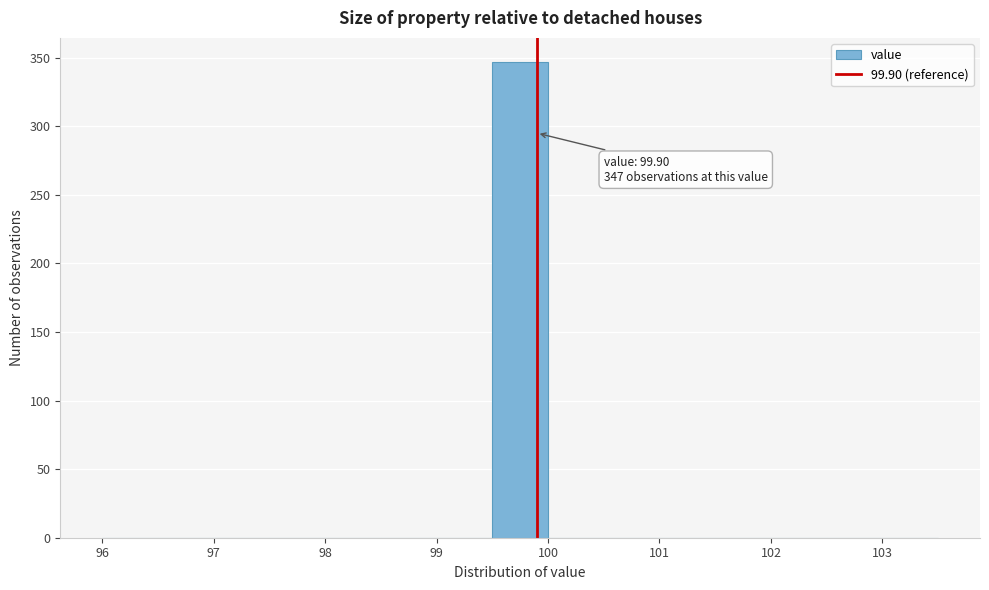

Which range on the x-axis has the tallest bar?

99.5 to 100.0